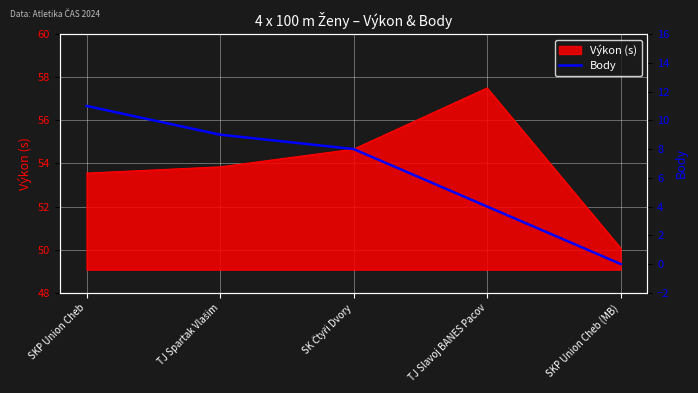

Where is Výkon (s) nearest to the value 53?

SKP Union Cheb